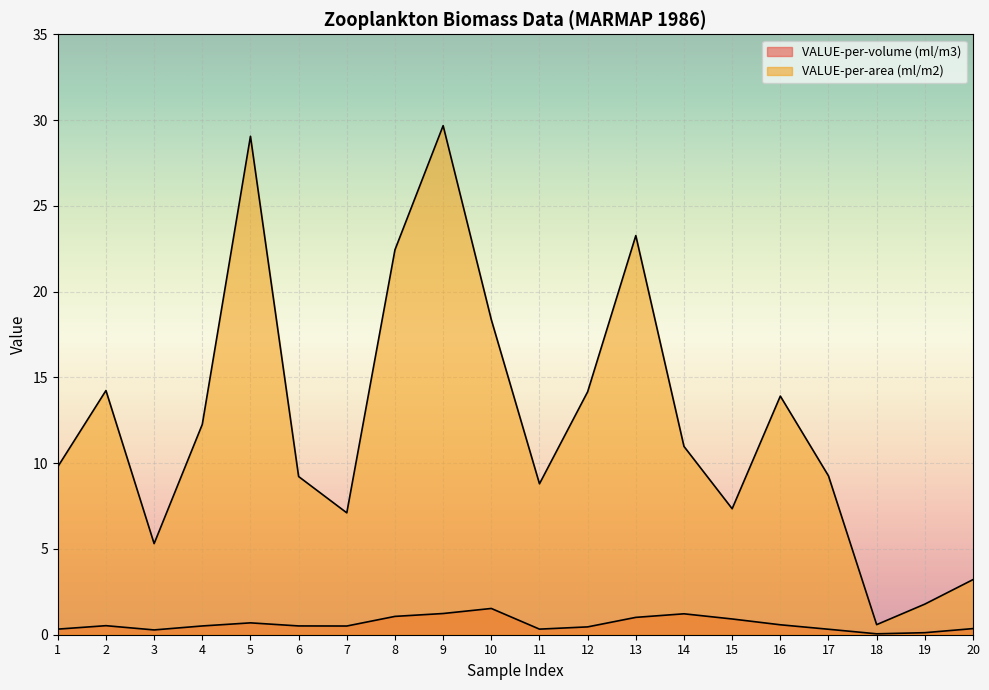

Which series has the widest spread of values?

VALUE-per-area (ml/m2)